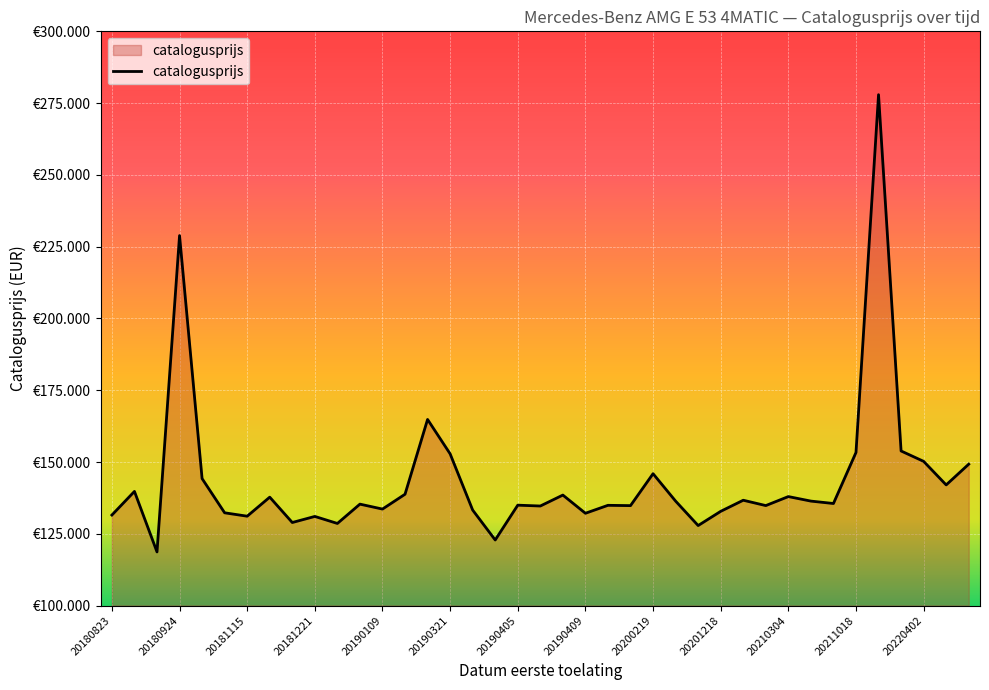

List the labels in order of value, smallest first.

20180904, 20190404, 20201007, 20190103, 20181126, 20181221, 20181115, 20180823, 20190409, 20181113, 20201218, 20190329, 20190109, 20190408, 20191223, 20210301, 20190506, 20190405, 20190104, 20210618, 20200225, 20210312, 20210226, 20181122, 20210304, 20190408, 20190114, 20180831, 20220519, 20180924, 20200219, 20220921, 20220402, 20190321, 20211018, 20220307, 20190130, 20180924, 20220222